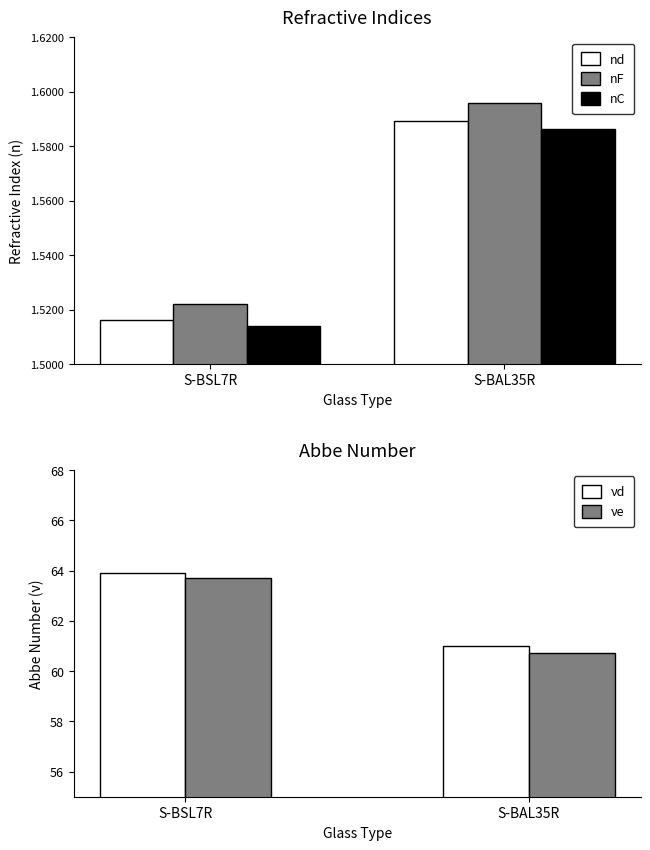

How many values in the νe series are below 63?

1